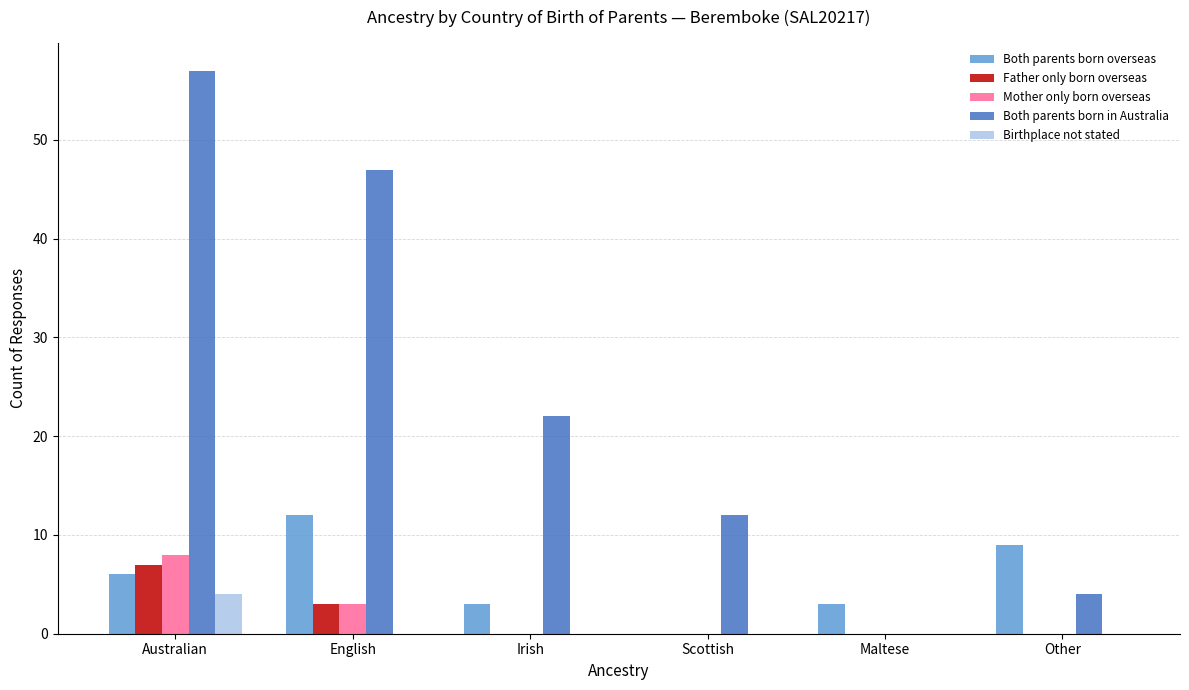

The Father only born overseas series shows 0 at Irish. True or false?

True